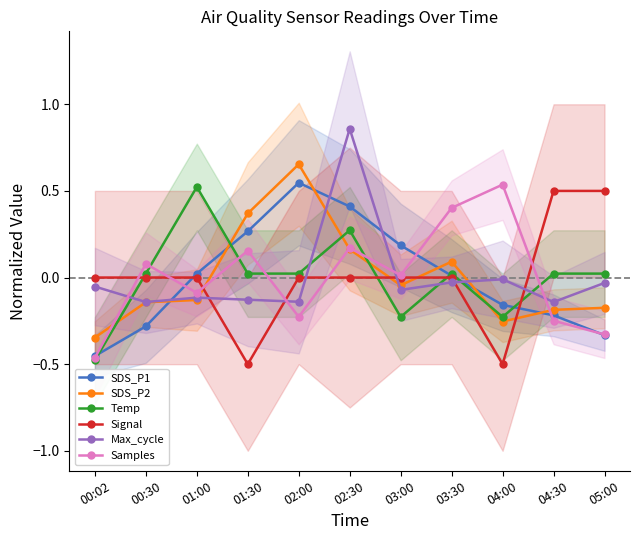

What is the label of the 6th point from the left?

02:30